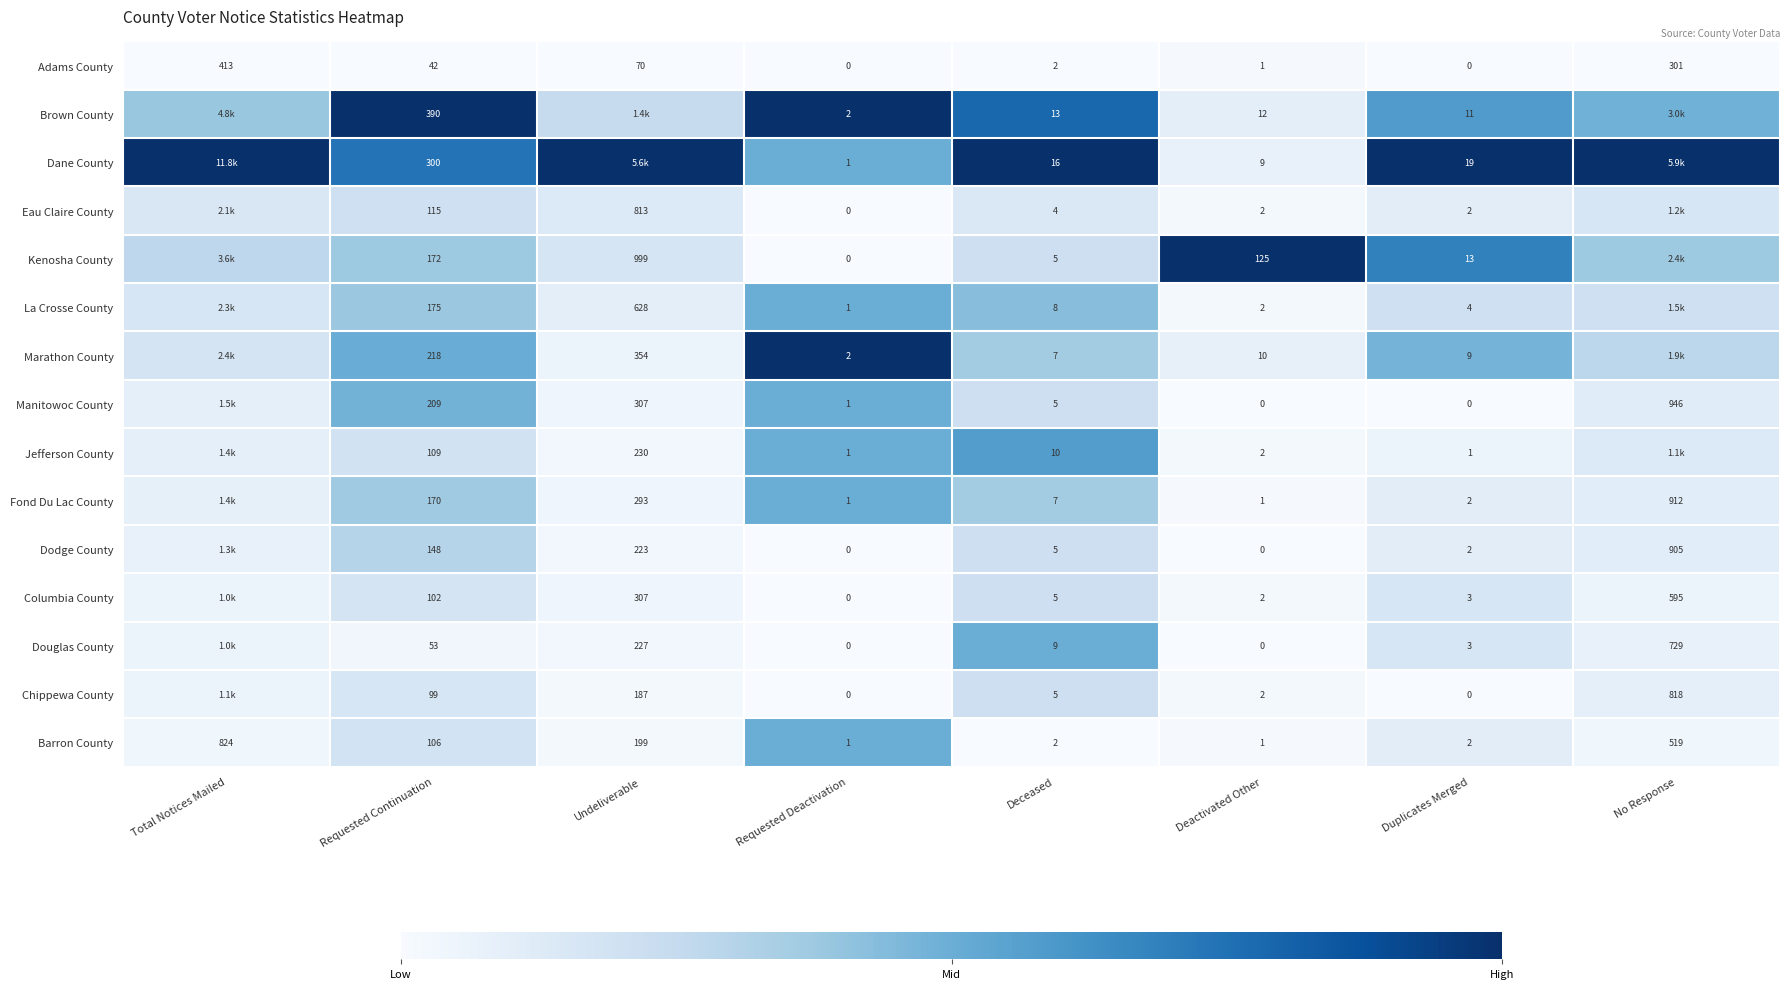

Is the value of Manitowoc County at Requested Deactivation greater than the value of Eau Claire County at Requested Continuation?

No